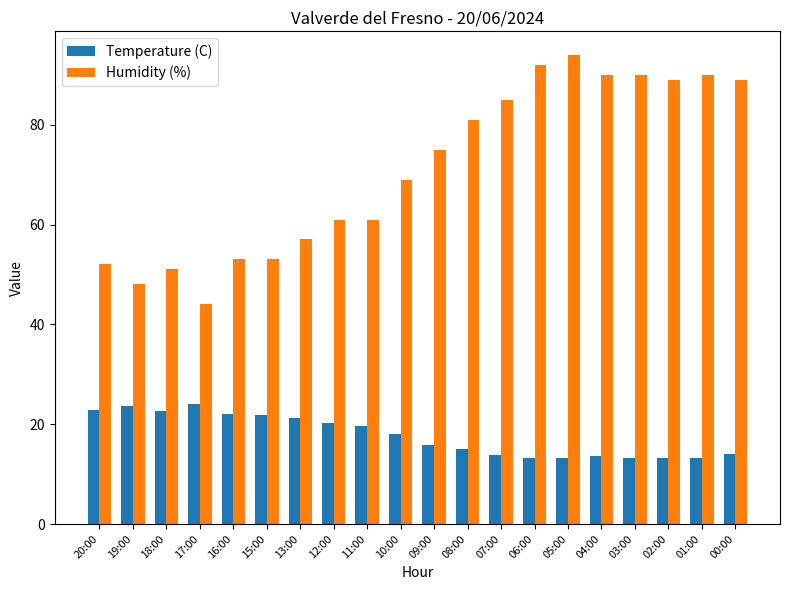

What is the sum of all Temperature (C) values?

355.3